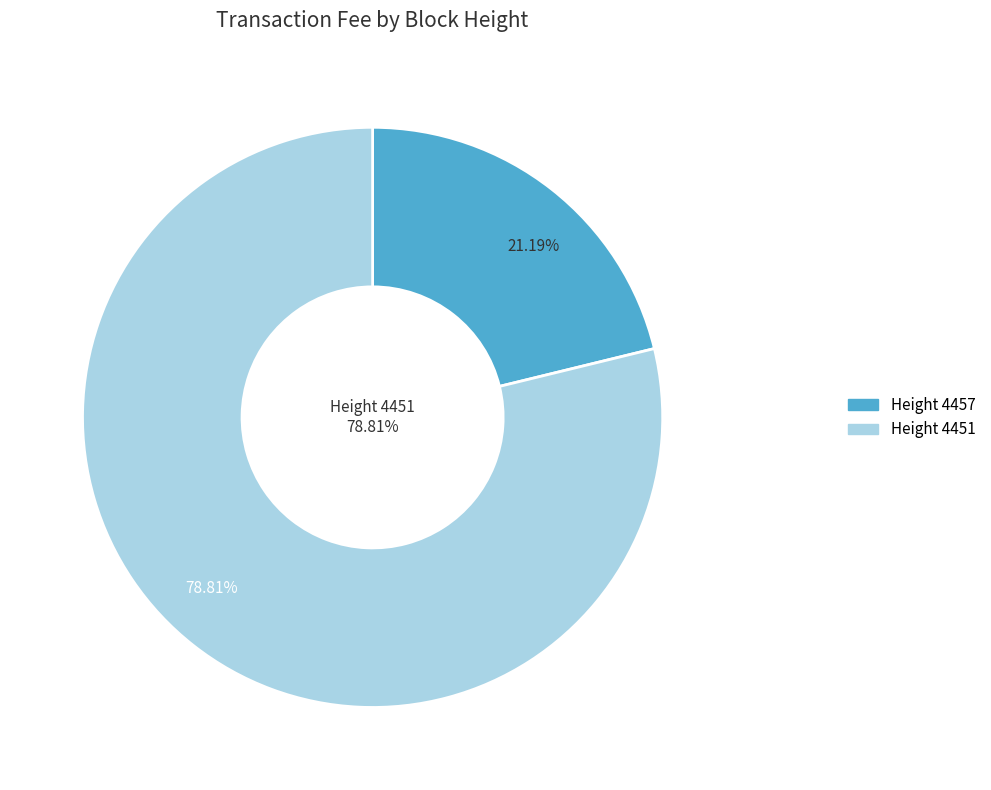

What is the majority slice?

4451